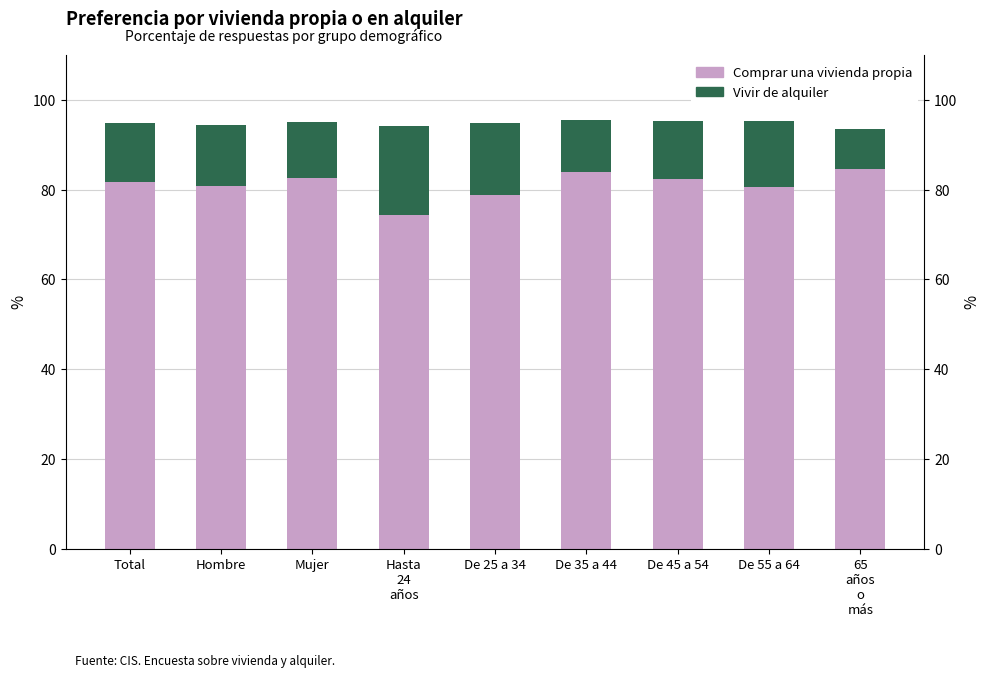

How many values in the Comprar una vivienda propia series exceed 81?

5